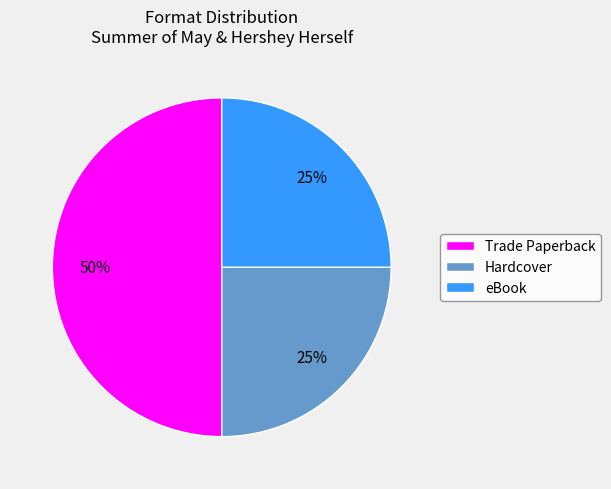

Approximately how many times larger is the value at Trade Paperback compared to Hardcover?

2.0